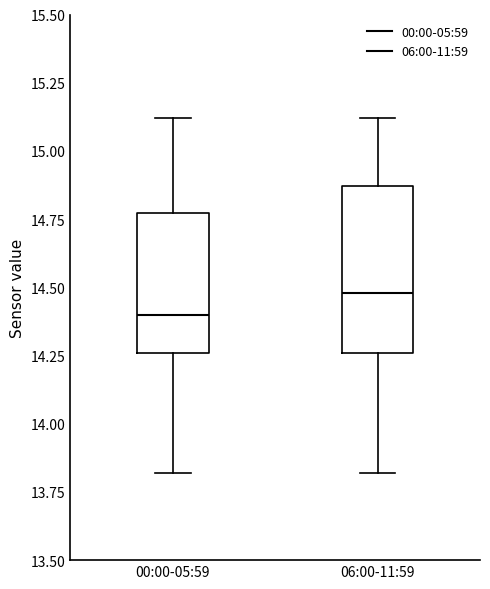

Which box has the lowest median line?

00:00-05:59